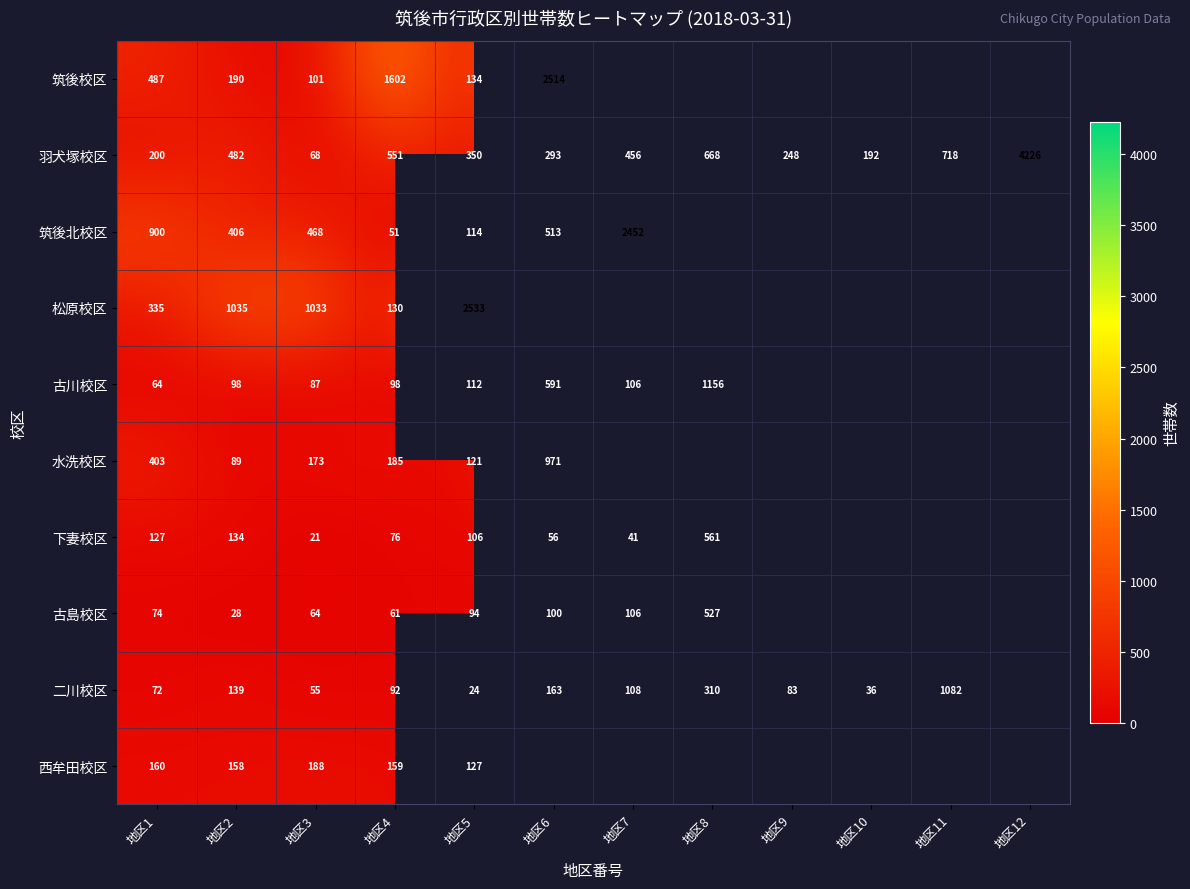

What is the difference between the 羽犬塚校区 values at 地区5 and 地区10?

158